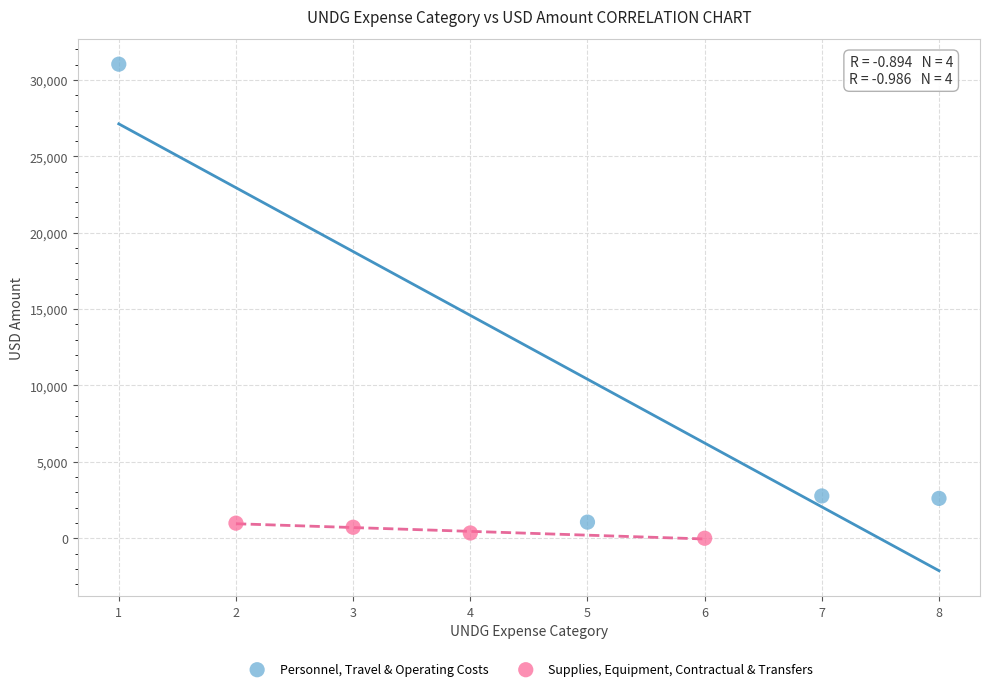

What are all the series names shown in the legend?

Personnel, Travel & Operating Costs, Supplies, Equipment, Contractual & Transfers